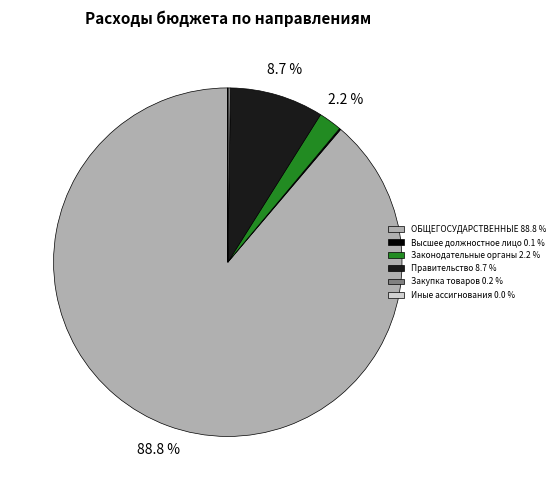

What is the total percentage of Правительство 8.7 % and ОБЩЕГОСУДАРСТВЕННЫЕ 88.8 %?

97.5%